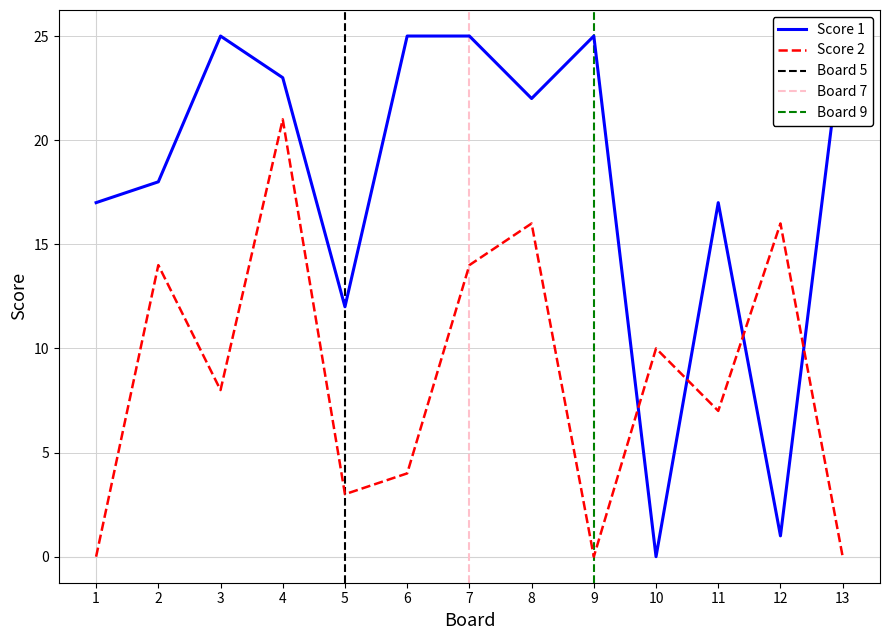

What is the value of the Score 2 point at the 4th from the left?

21